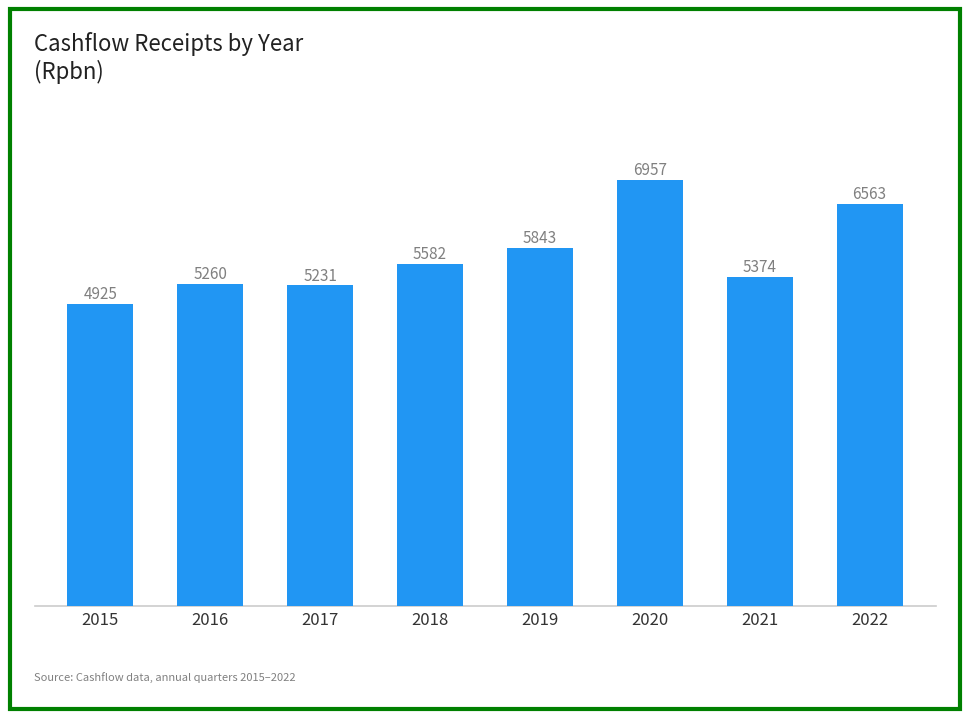

What is the difference between the maximum and second lowest values?

1726